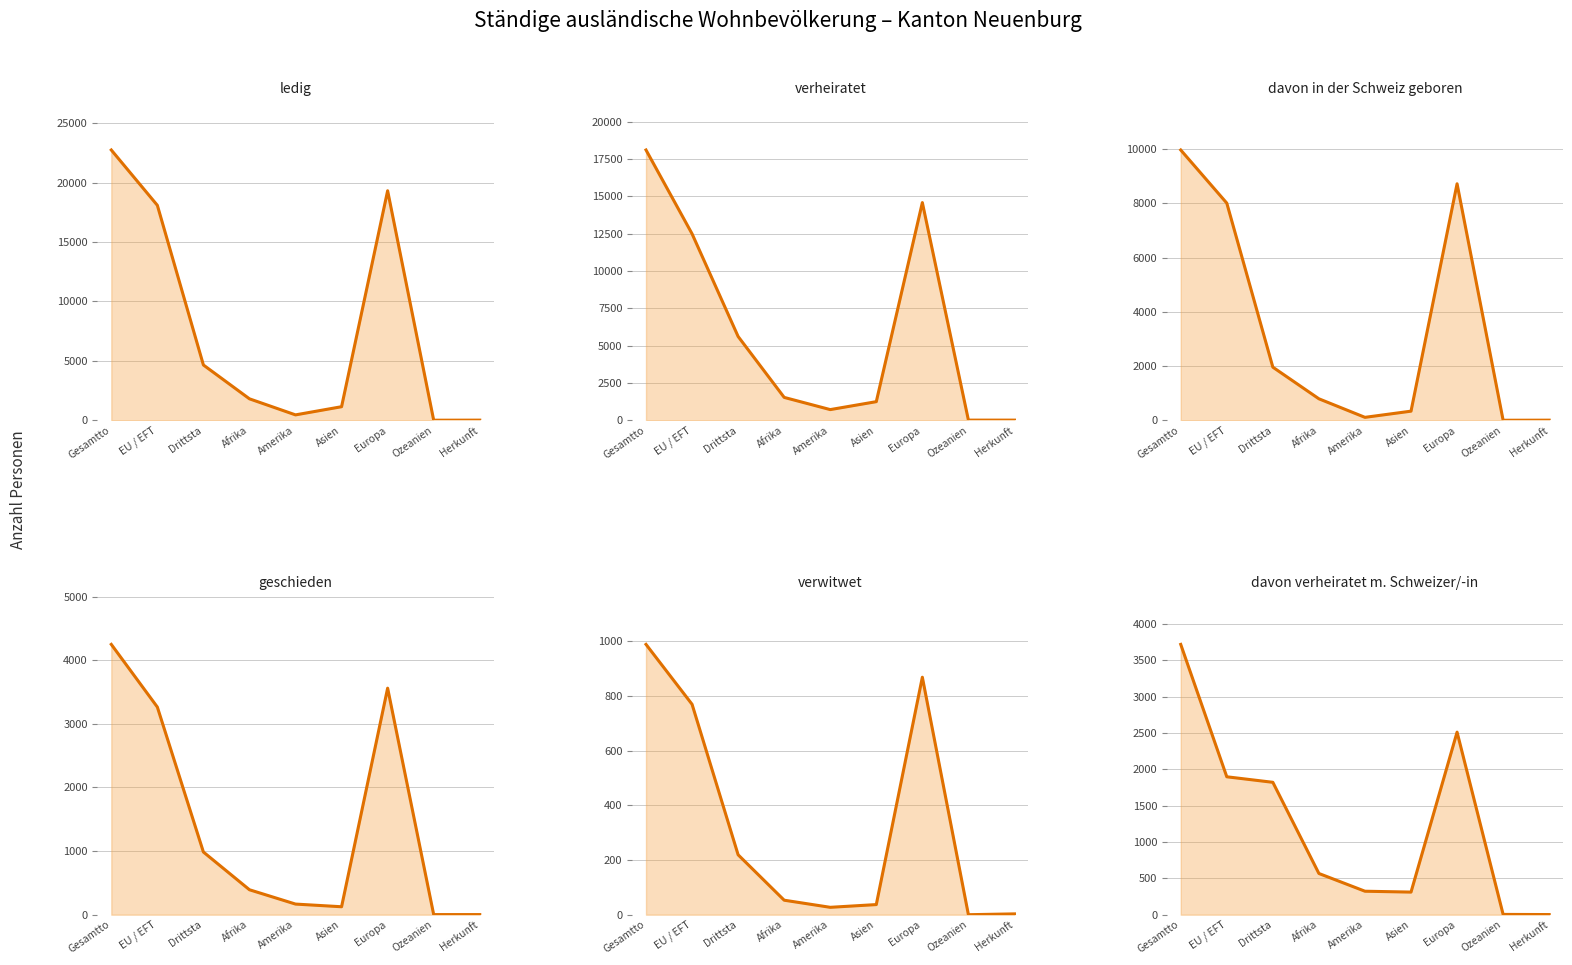

What is the minimum value for ledig?

8